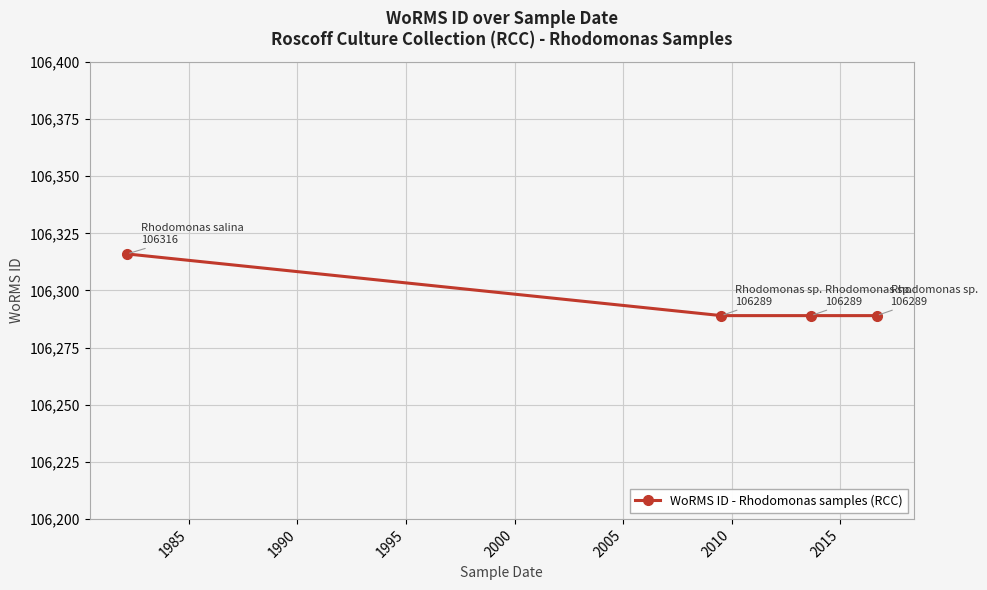

What is the greatest value displayed?

106316